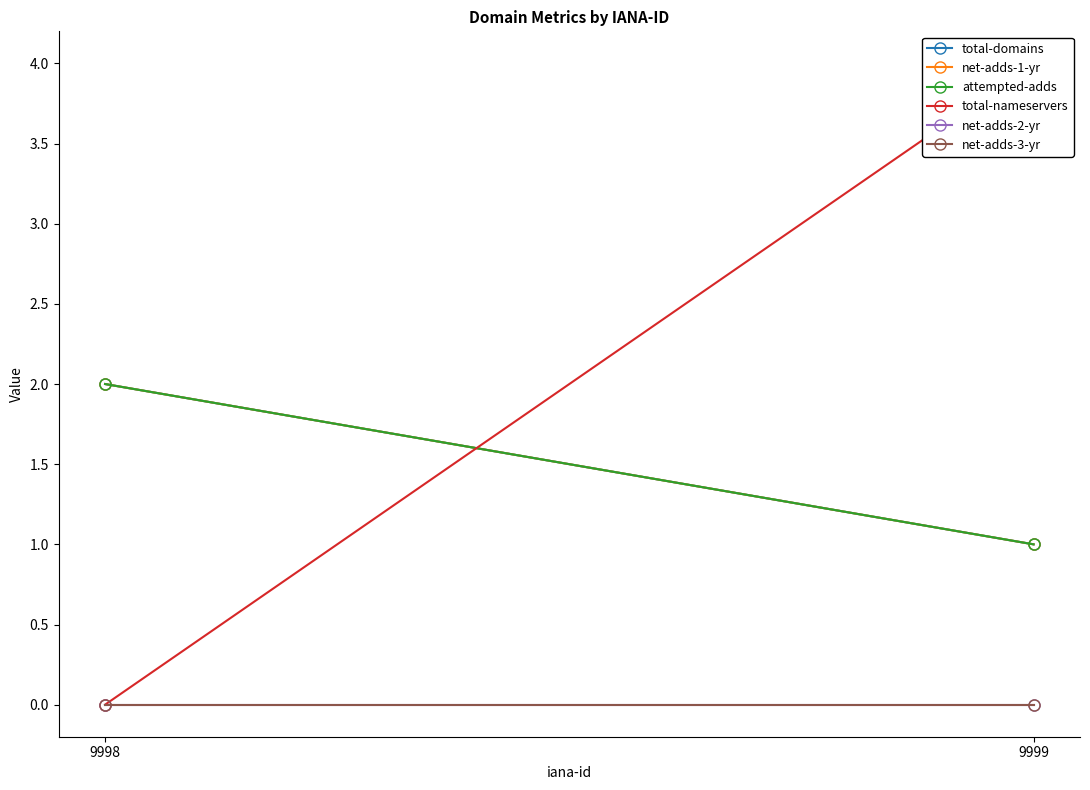

Reading left to right, what are all the values shown in this chart?

total-domains: 1	2
net-adds-1-yr: 1	2
attempted-adds: 1	2
total-nameservers: 4	0
net-adds-2-yr: 0	0
net-adds-3-yr: 0	0